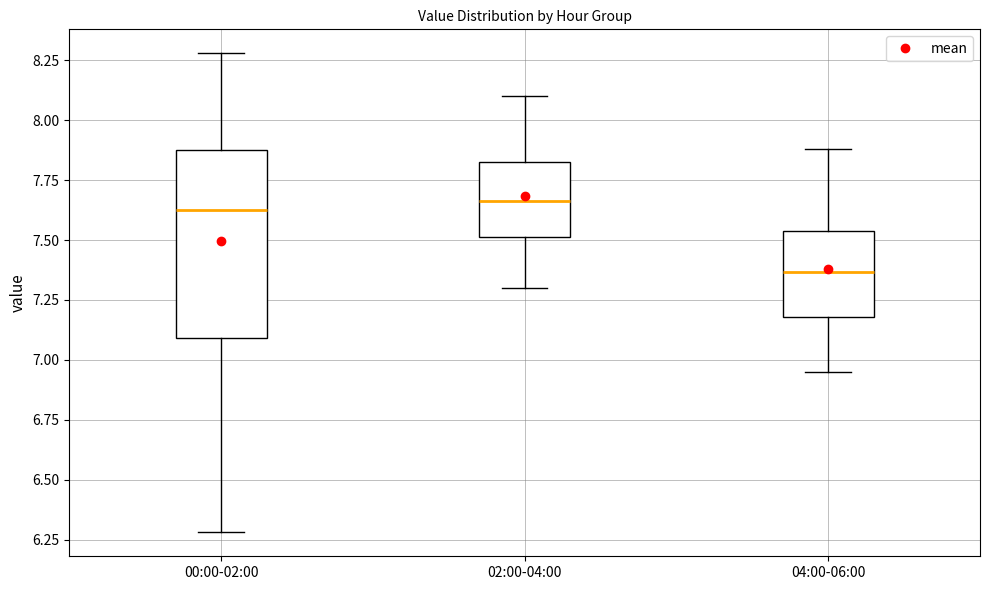

Where does the upper whisker of the box for 00:00-02:00 end on the y-axis? The values are not printed on the chart, so give them approximately, as read against the axis.

8.30